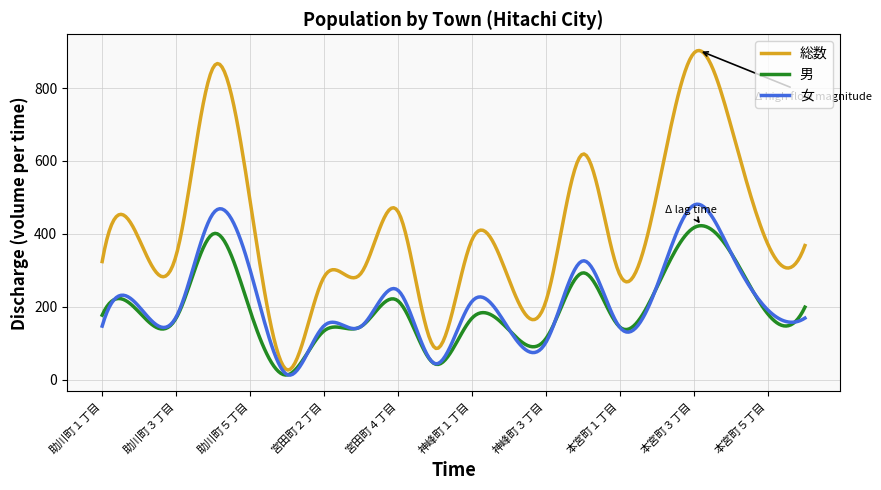

What are all the series names shown in the legend?

総数, 男, 女